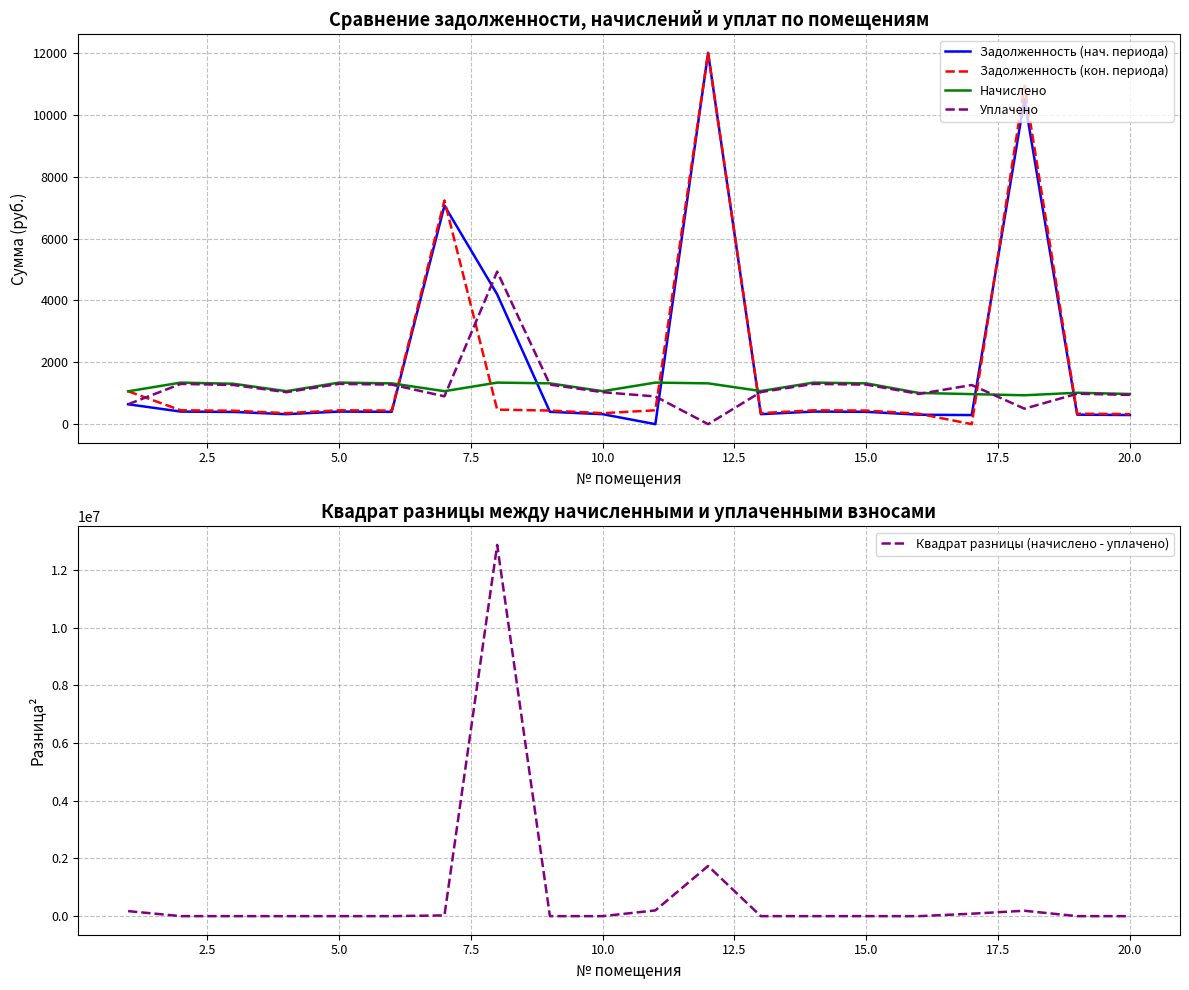

True or false: Начислено has more than 0 points higher than both neighbors.

True